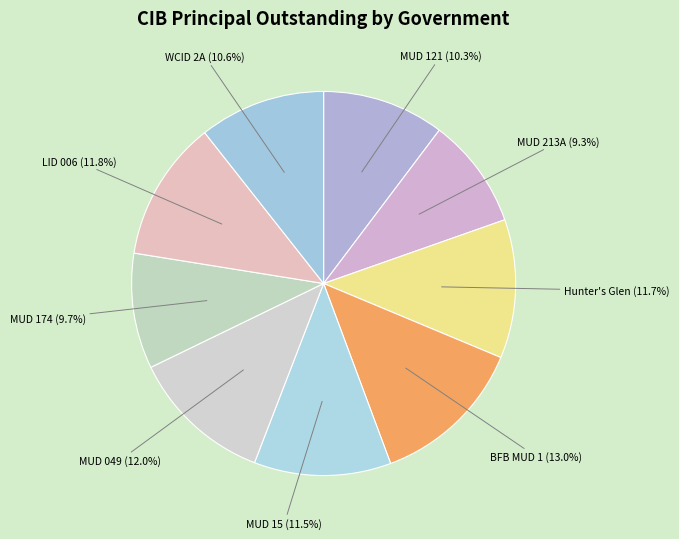

How many segments does this pie chart have?

9